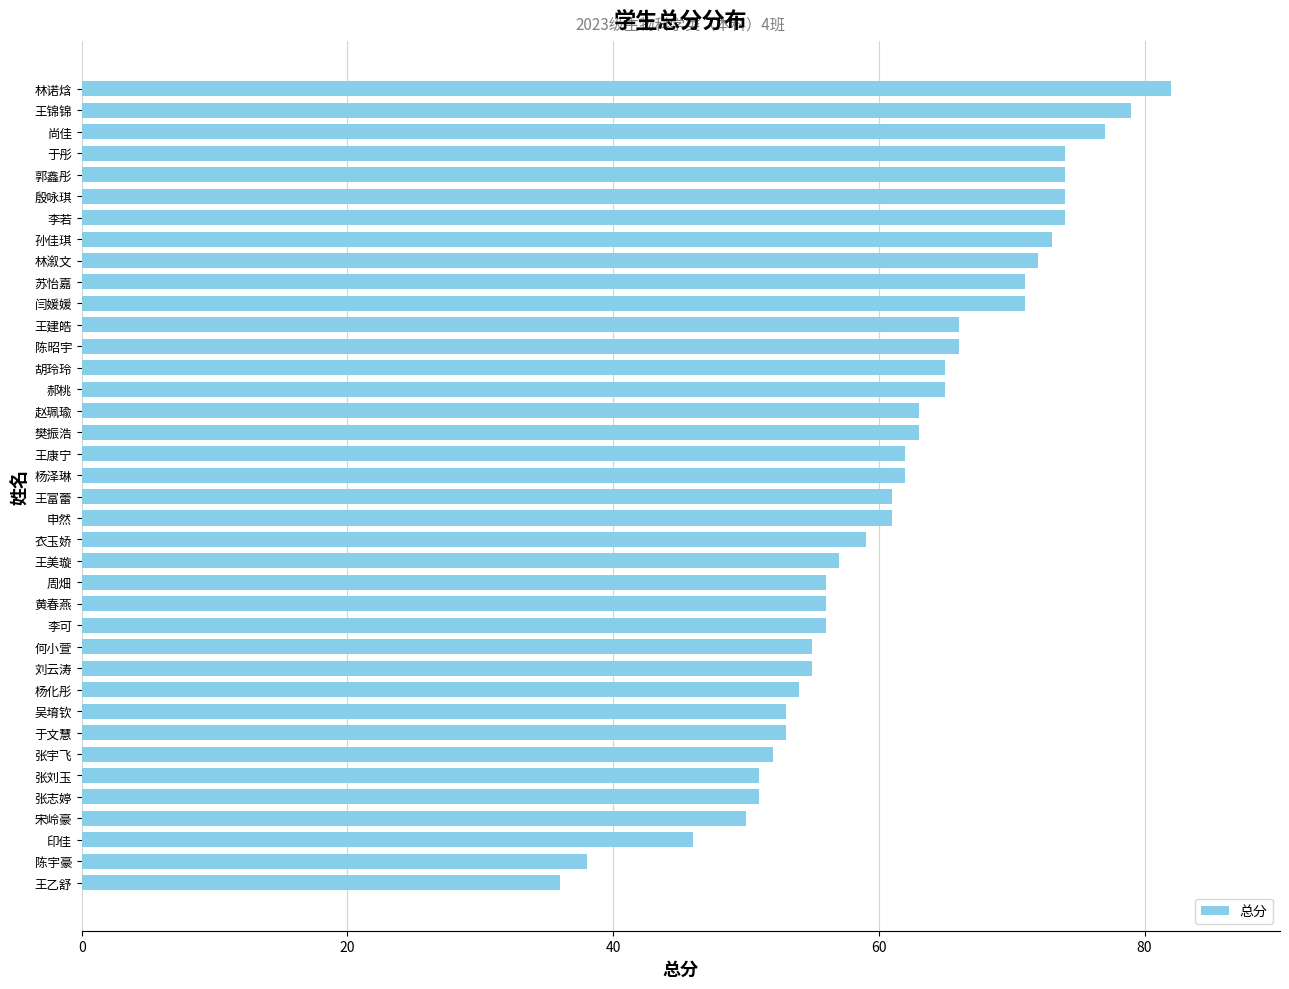

Which has a higher value, 樊振浩 or 王乙舒?

樊振浩